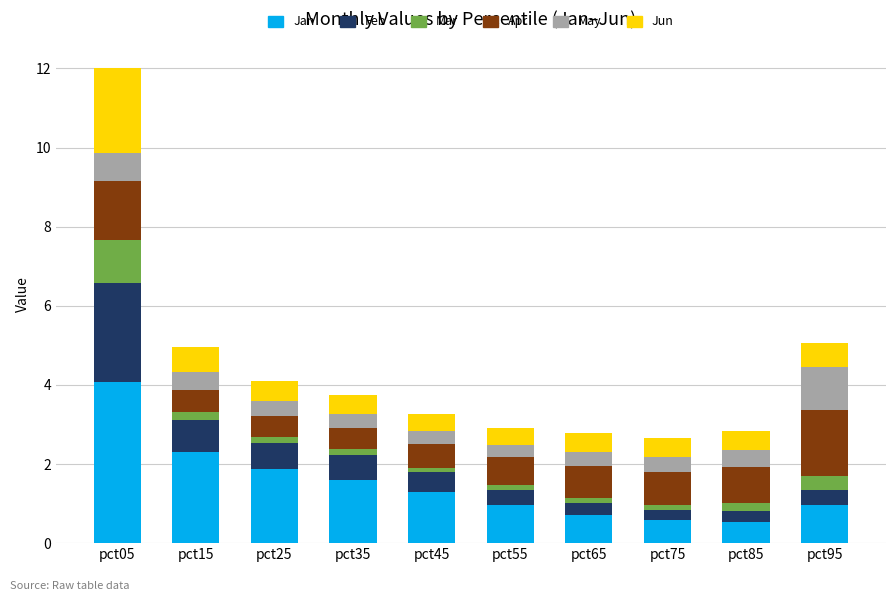

What is the minimum value for Jan?

0.5